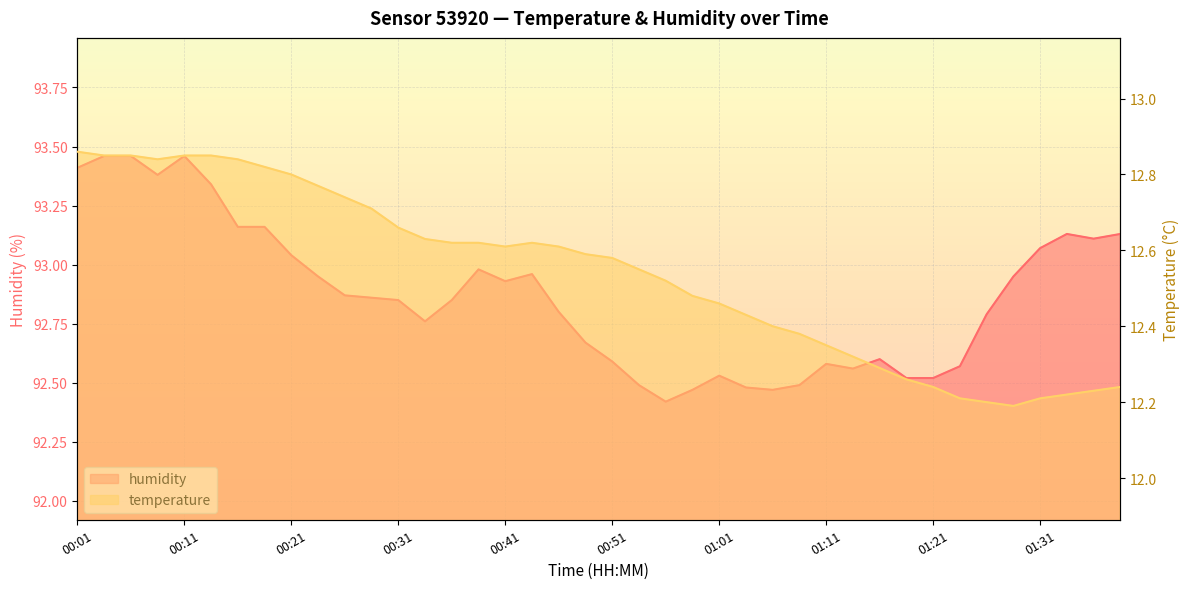

Which category has the lowest value in the temperature series?

01:29